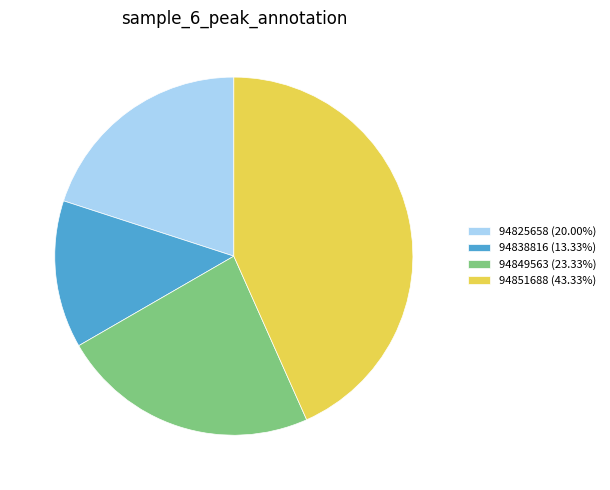

The 94825658 slice represents 28% of the pie. True or false?

False